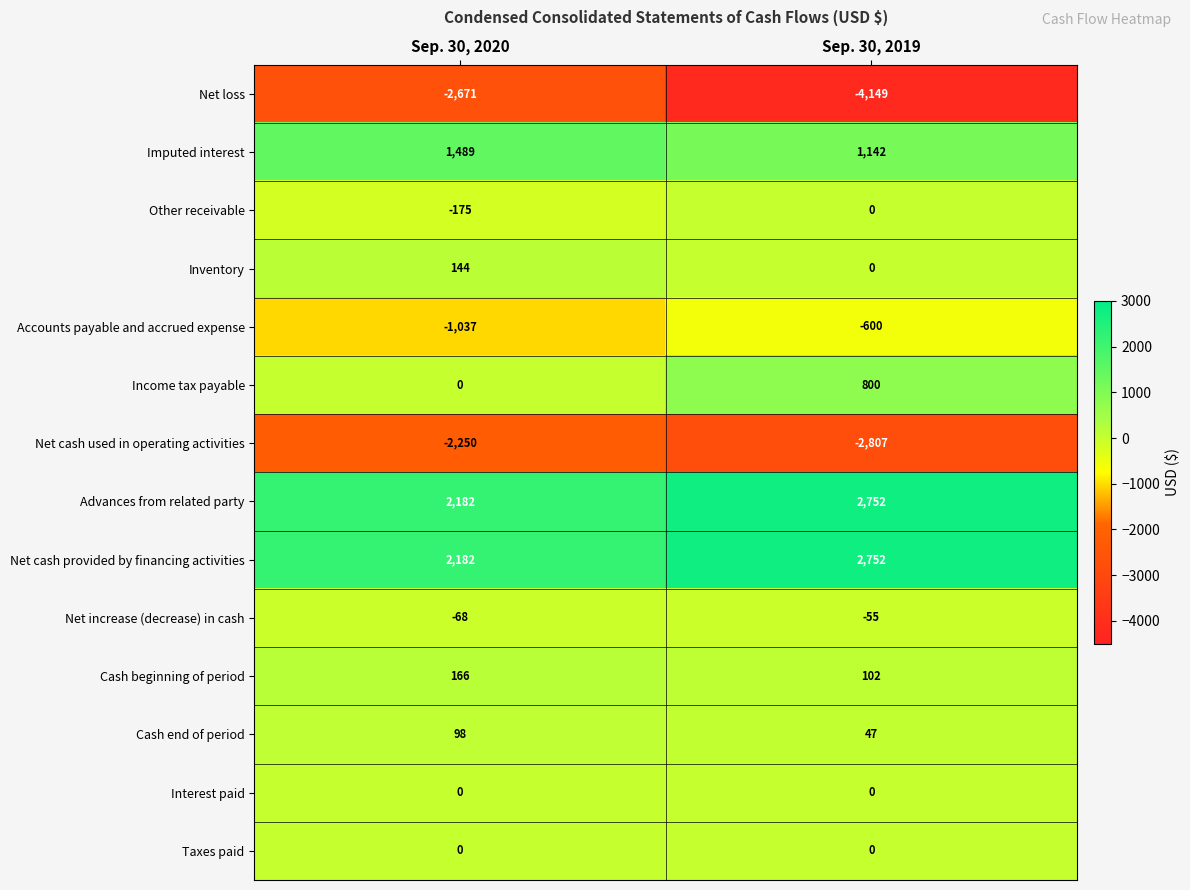

How many positive values does the Inventory series have?

1